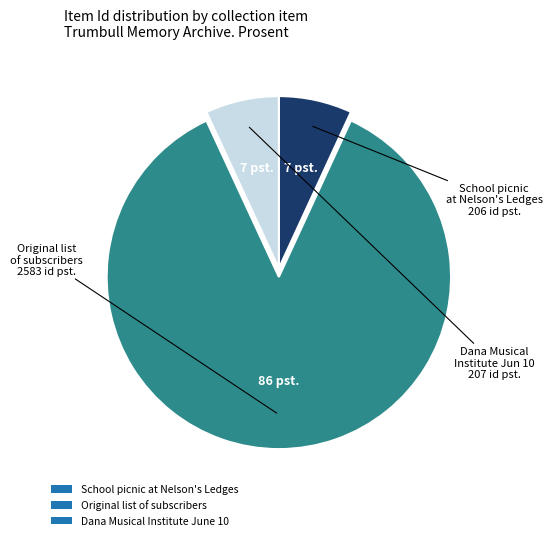

Between Original list of subscribers and Dana Musical Institute June 10, which is larger?

Original list of subscribers